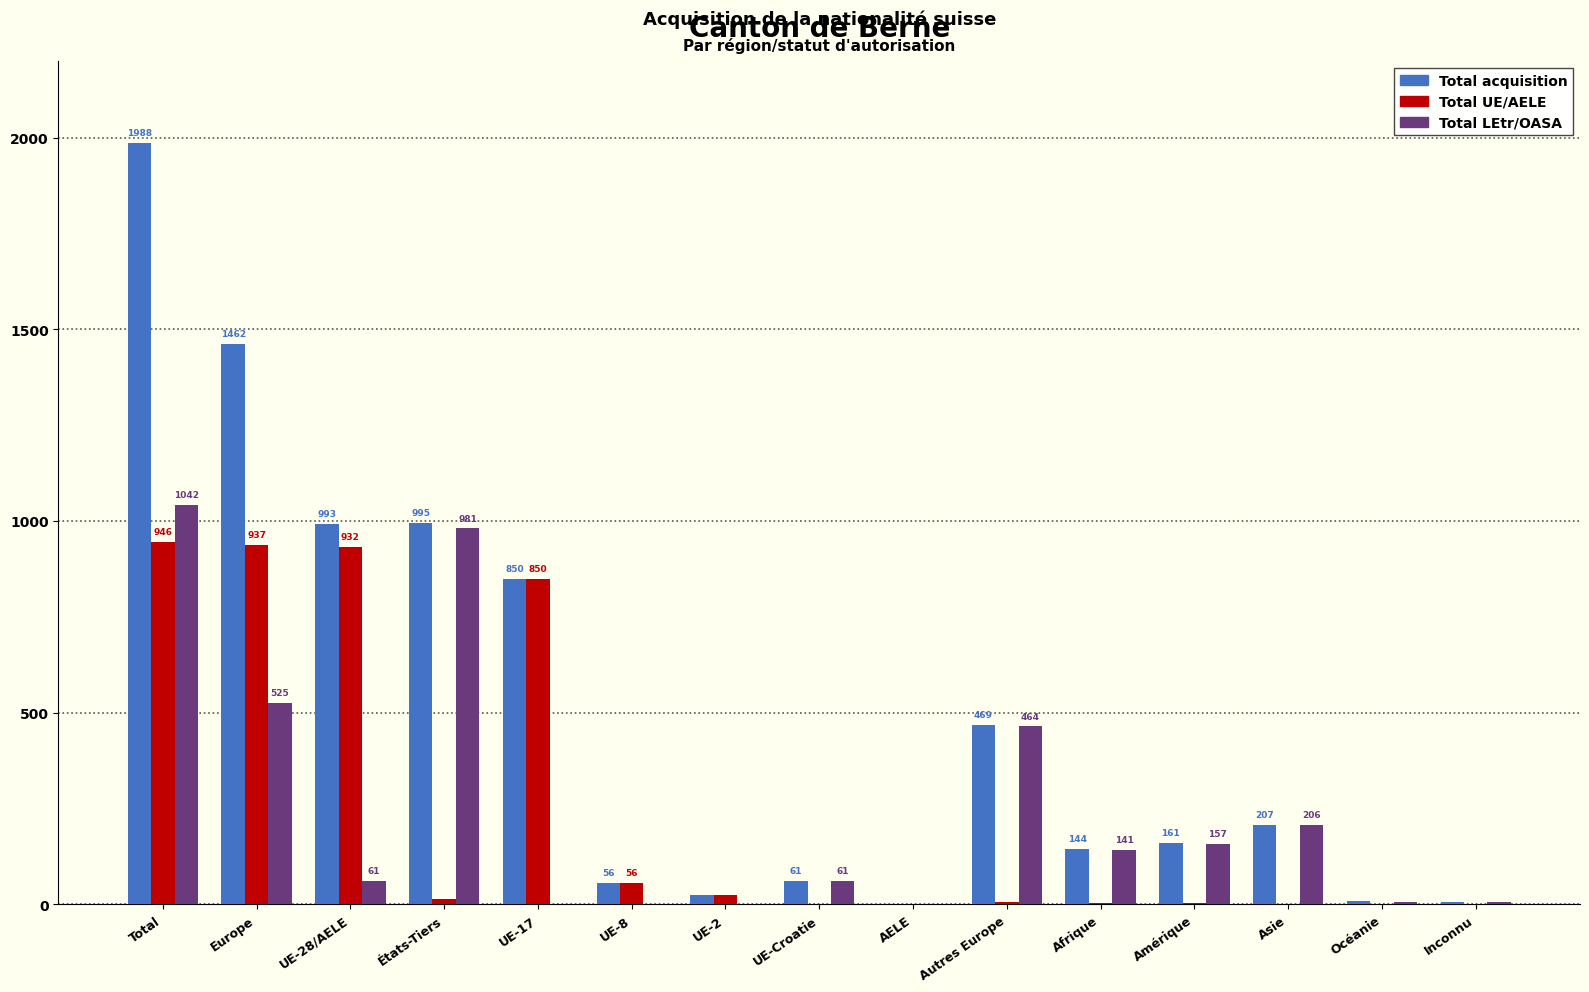

Which series has the largest range (max minus min)?

Total acquisition